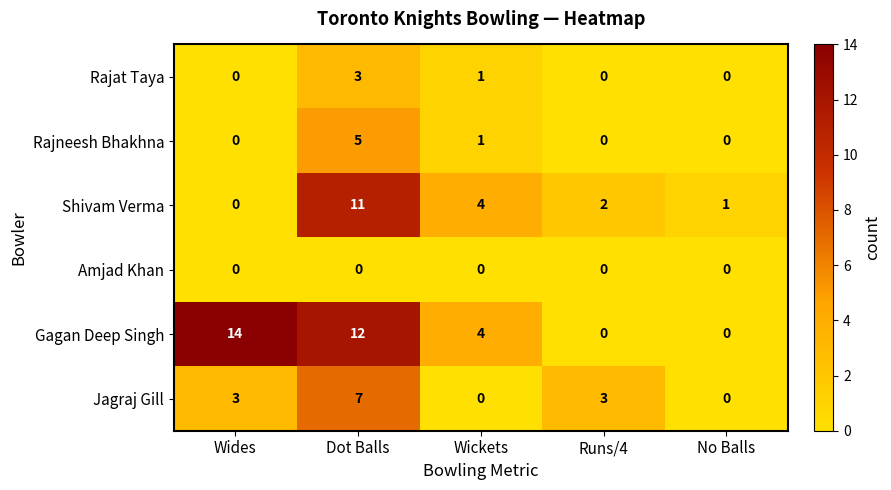

List the series in order of their peak value, lowest first.

Amjad Khan, Rajat Taya, Rajneesh Bhakhna, Jagraj Gill, Shivam Verma, Gagan Deep Singh